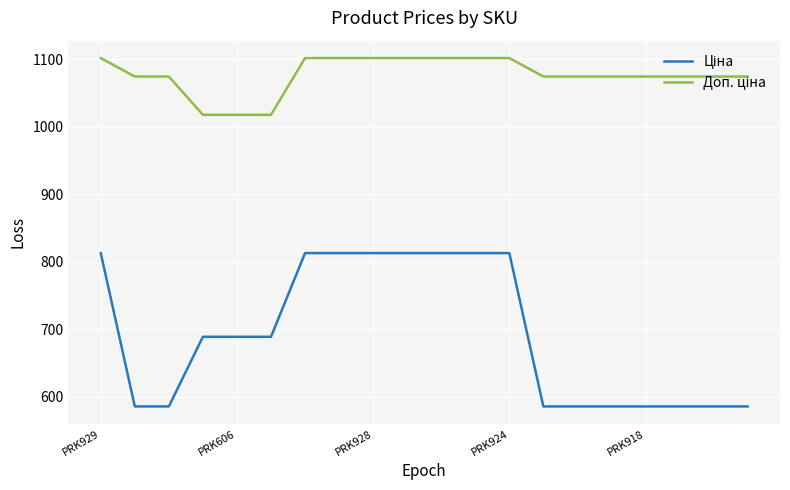

What is the minimum value shown in the chart?

586.0